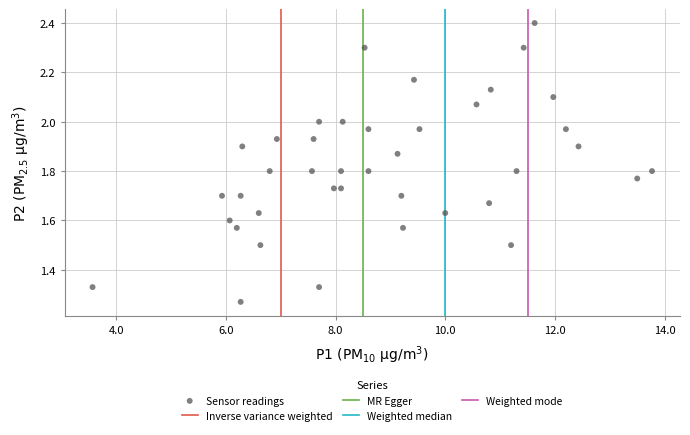

What is the range of Y values (max minus min)?

1.1